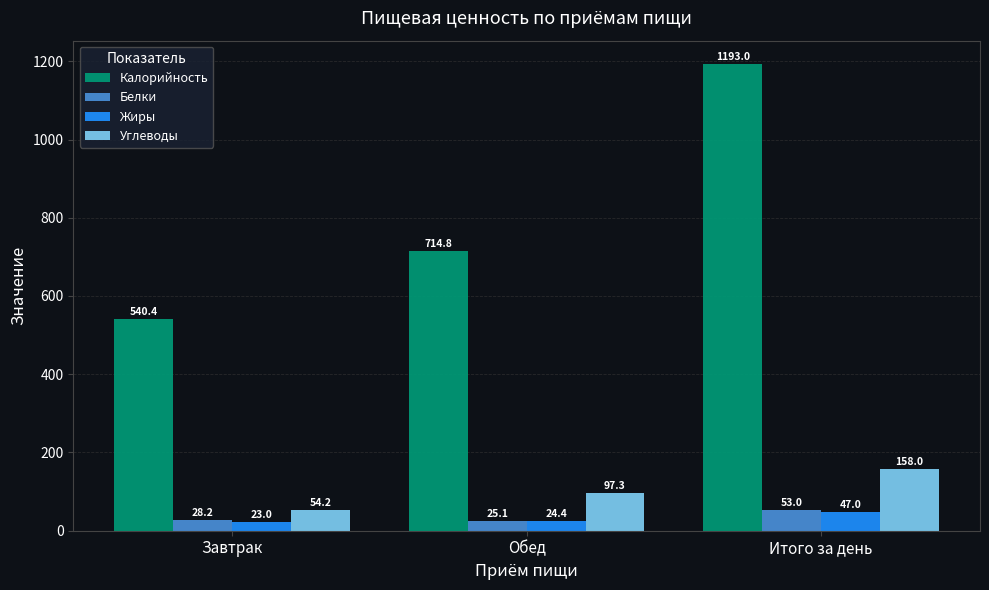

What is the difference between the highest and lowest values at Обед?

690.4